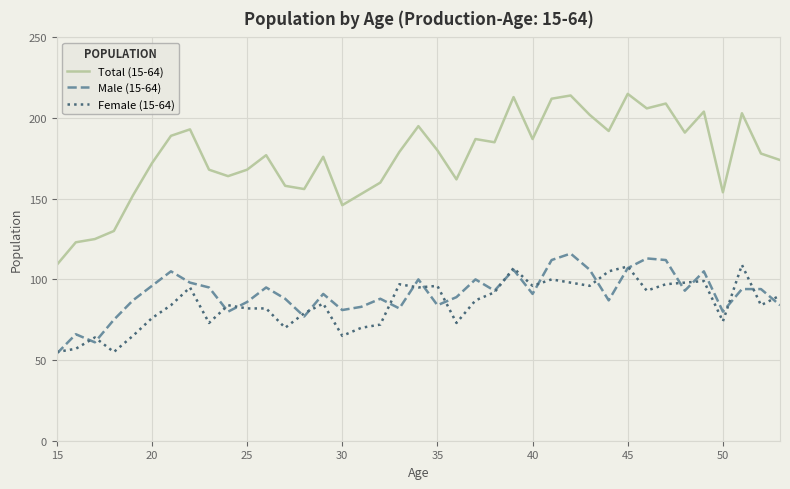

What is the smallest value displayed?

54